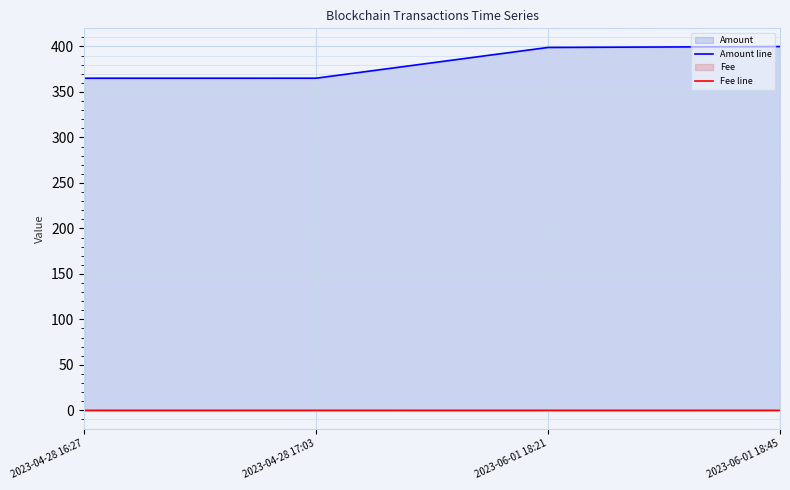

Reading left to right, extract all data points from this chart.

Amount line: 2023-04-28 16:27=365.1	2023-04-28 17:03=365.1	2023-06-01 18:21=398.9	2023-06-01 18:45=399.9
Fee line: 2023-04-28 16:27=0.0	2023-04-28 17:03=0.0	2023-06-01 18:21=0.0	2023-06-01 18:45=0.0